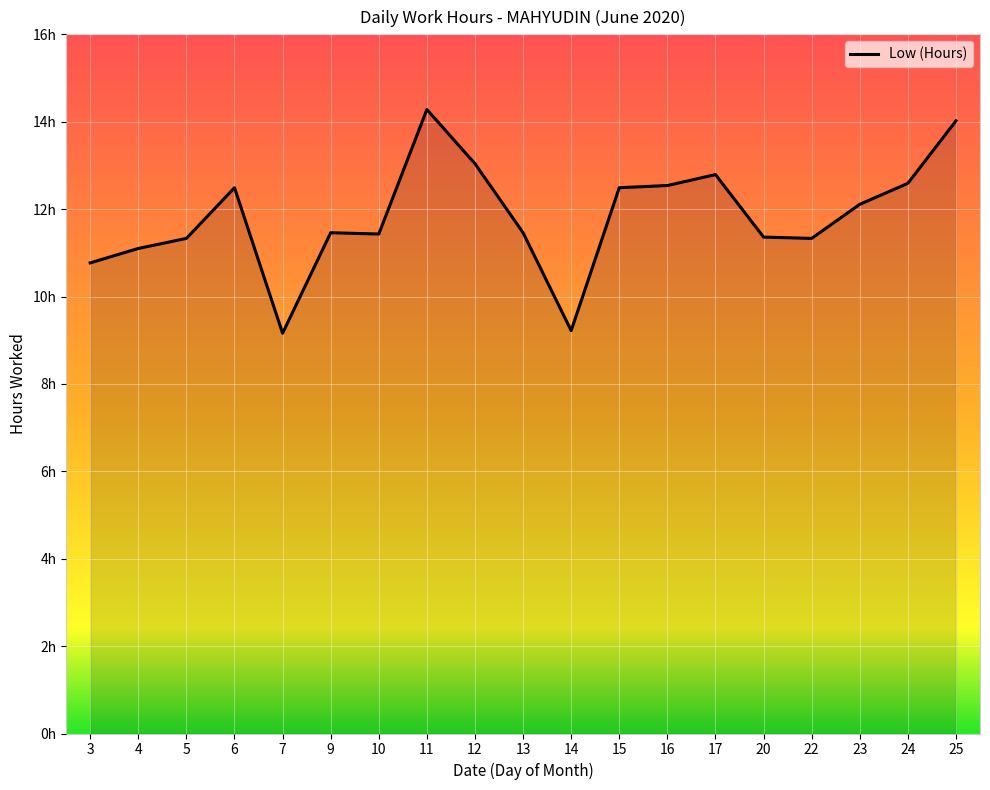

What is the change in value from 13 to 25?

+2.6